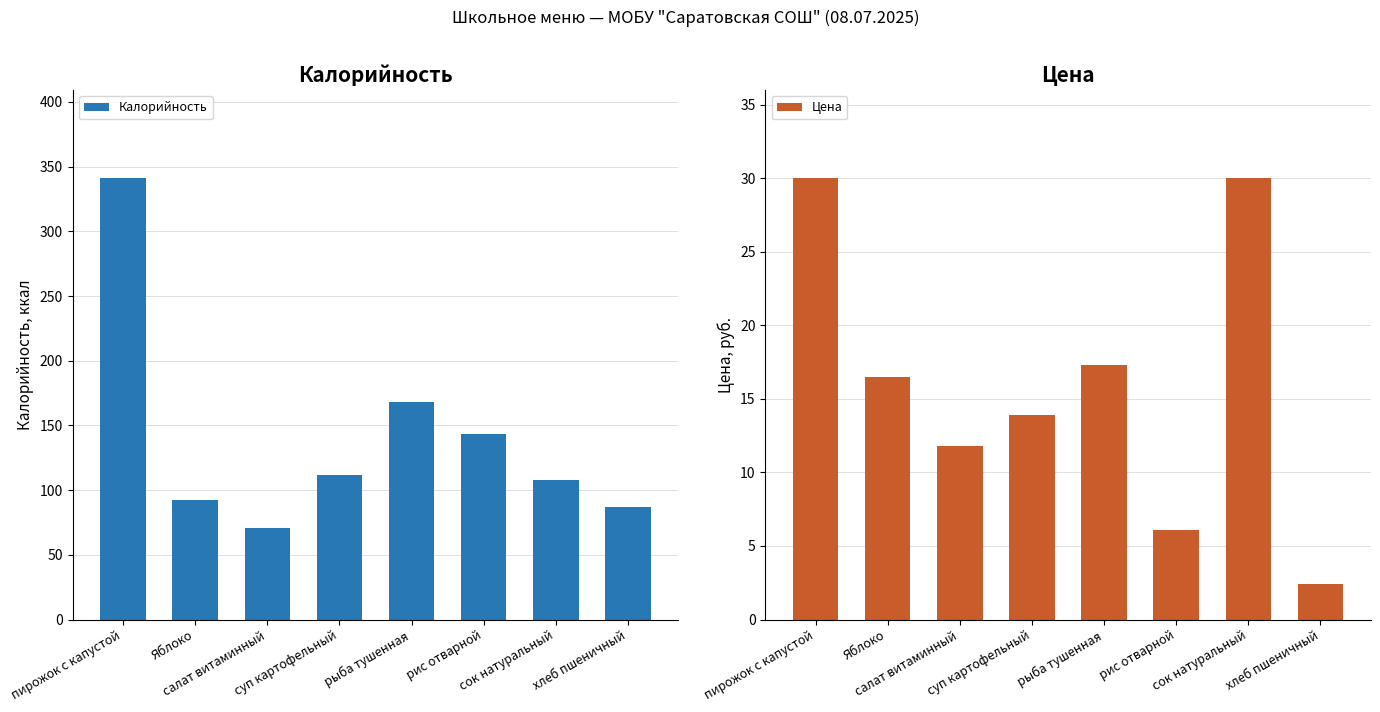

Are the bars grouped side by side (vs. stacked)?

Yes